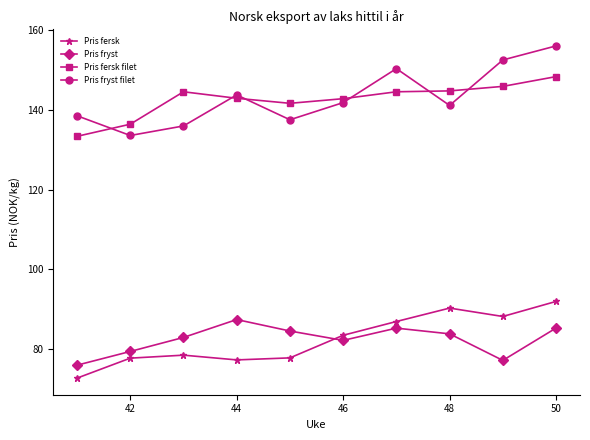

Which series has the widest spread of values?

Pris fryst filet